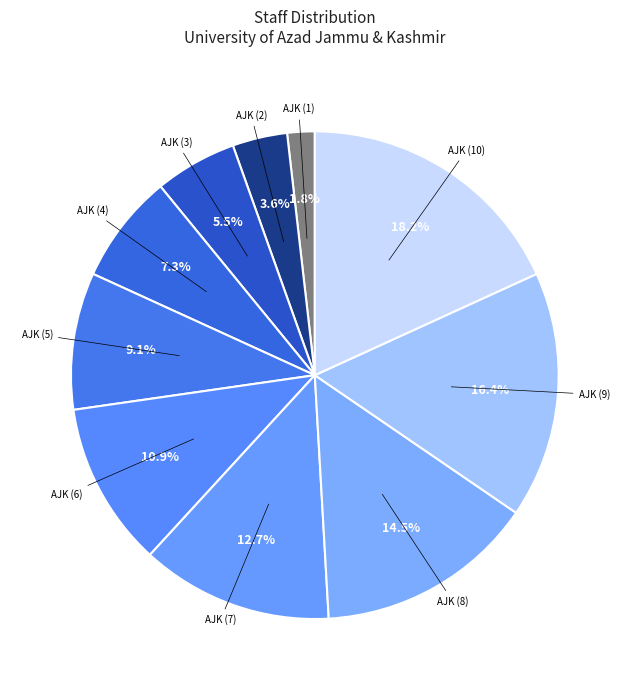

Is the sum of AJK (6) and AJK (4) greater than half?

No